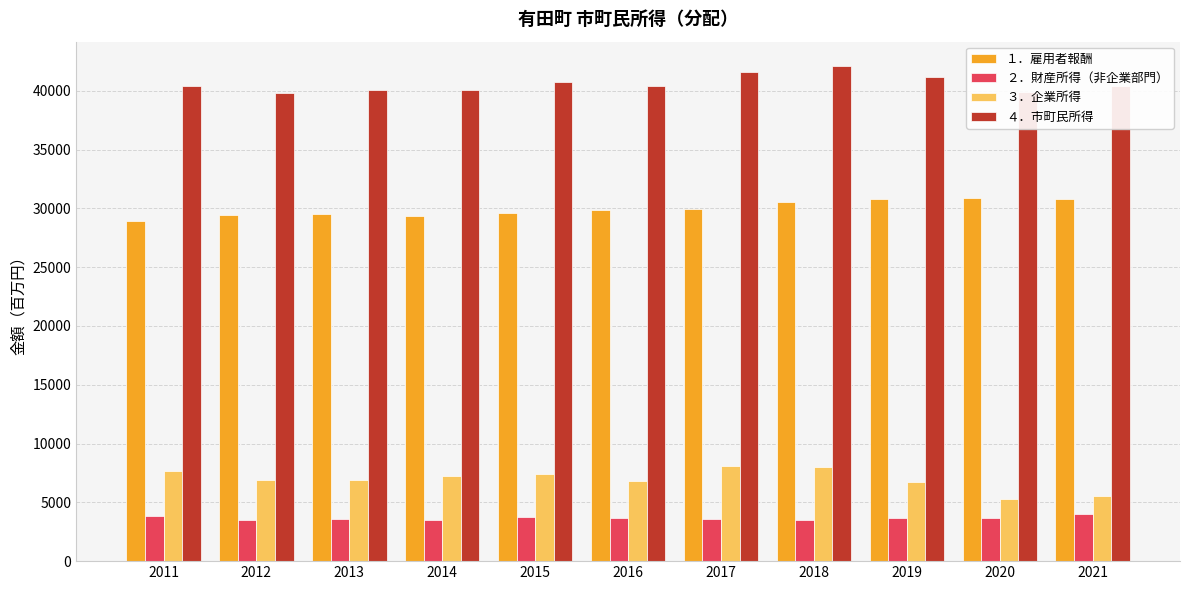

What is the average value of the ２．財産所得（非企業部門） series?

3669.6